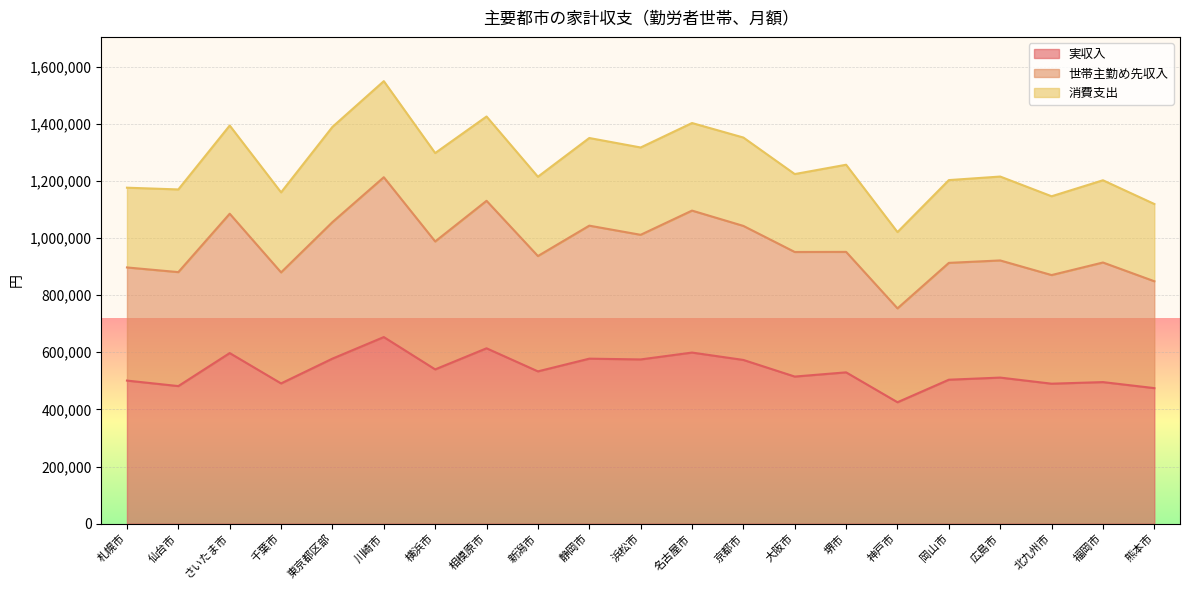

At which label is 実収入 closest to 539171?

横浜市